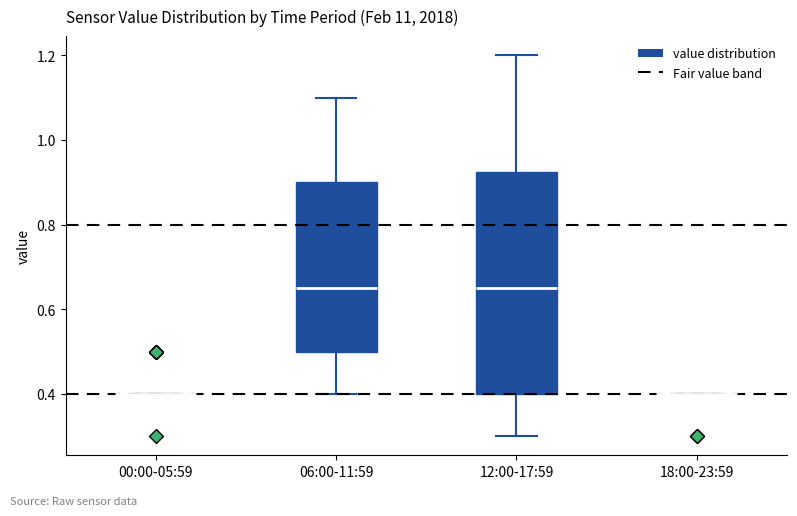

Where does the lower whisker of the box for 12:00-17:59 end on the y-axis? The values are not printed on the chart, so give them approximately, as read against the axis.

0.30